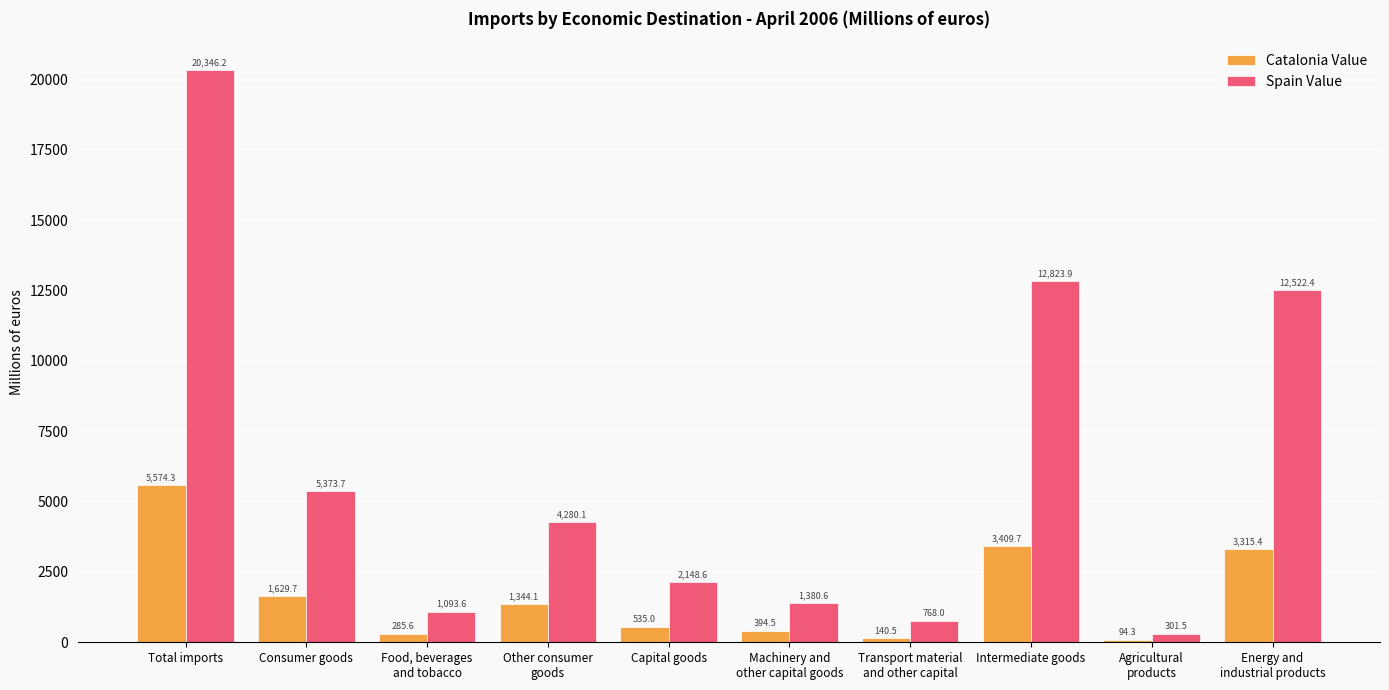

At which category does the chart reach its minimum across all series?

Agricultural
products